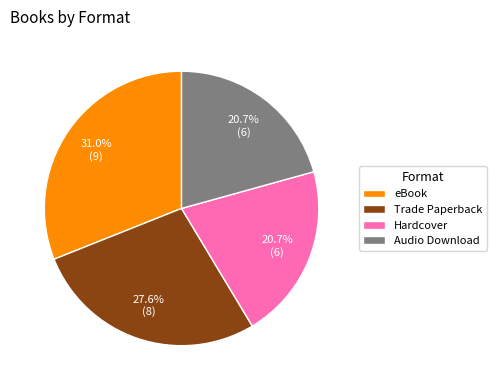

Does Hardcover account for over 50% of the chart?

No